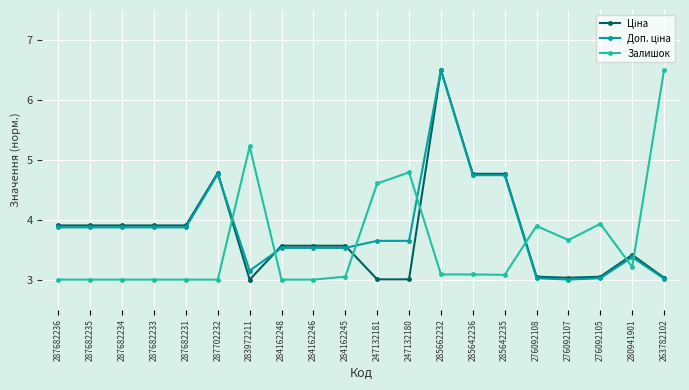

The Залишок series shows 3.7 at 276092107. True or false?

True